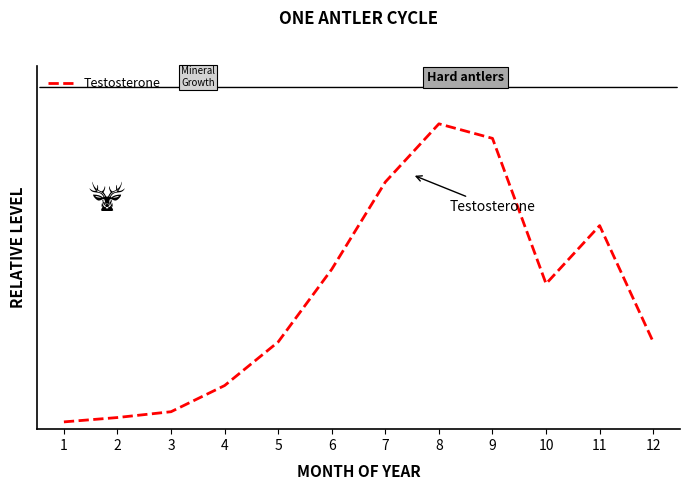

Reading right to left, list all the values displayed in this chart.

0.6	1.4	1.0	2.0	2.1	1.7	1.1	0.6	0.3	0.1	0.1	0.1